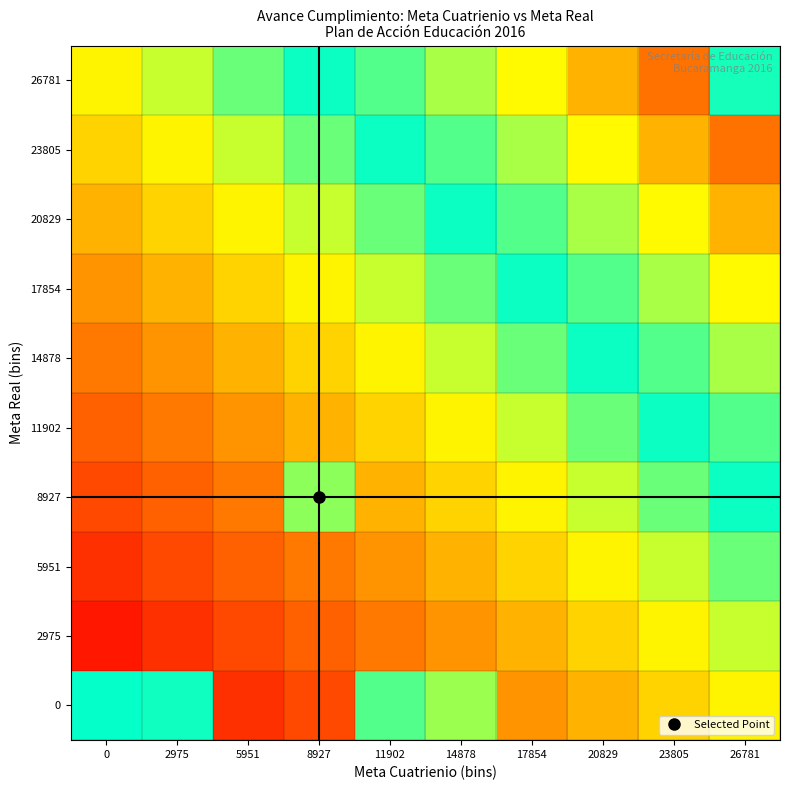

How many series are shown in this chart?

10